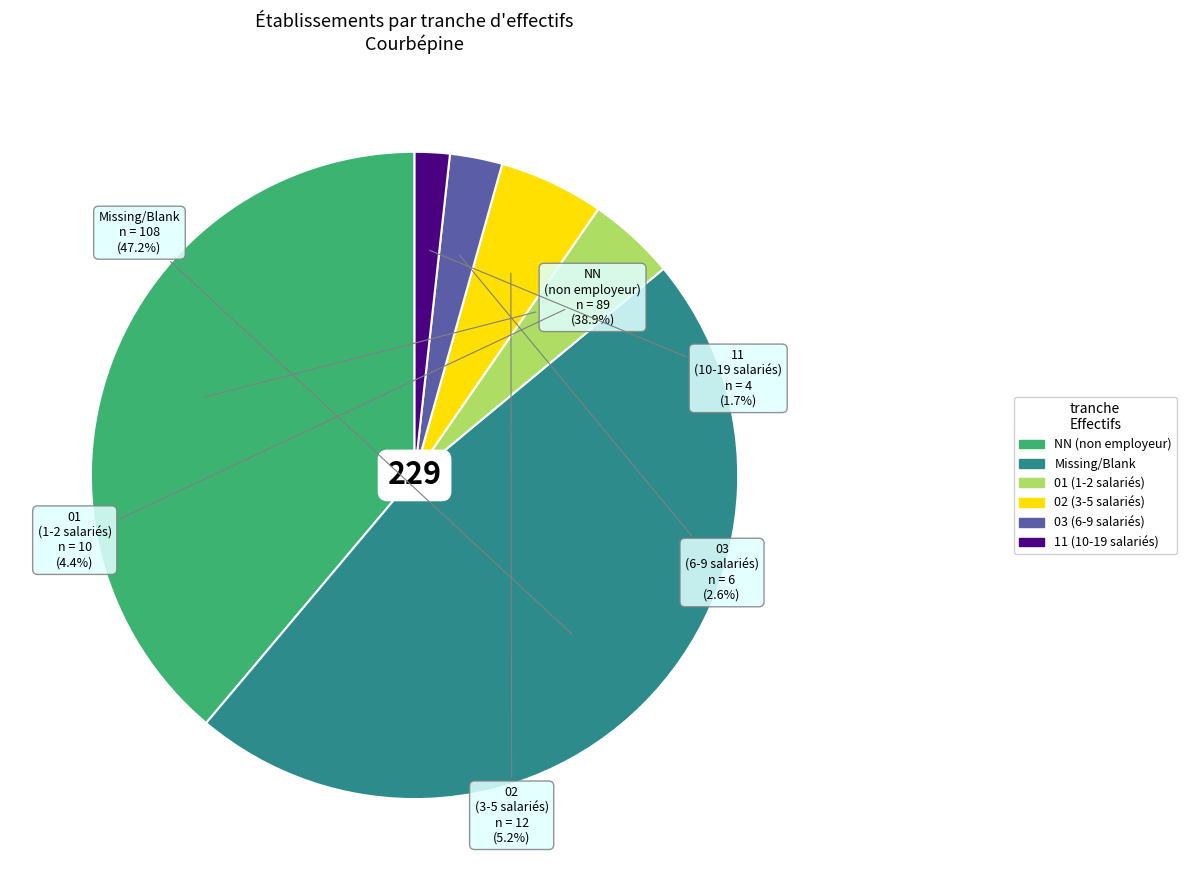

Is there any slice that represents more than half of the pie?

No